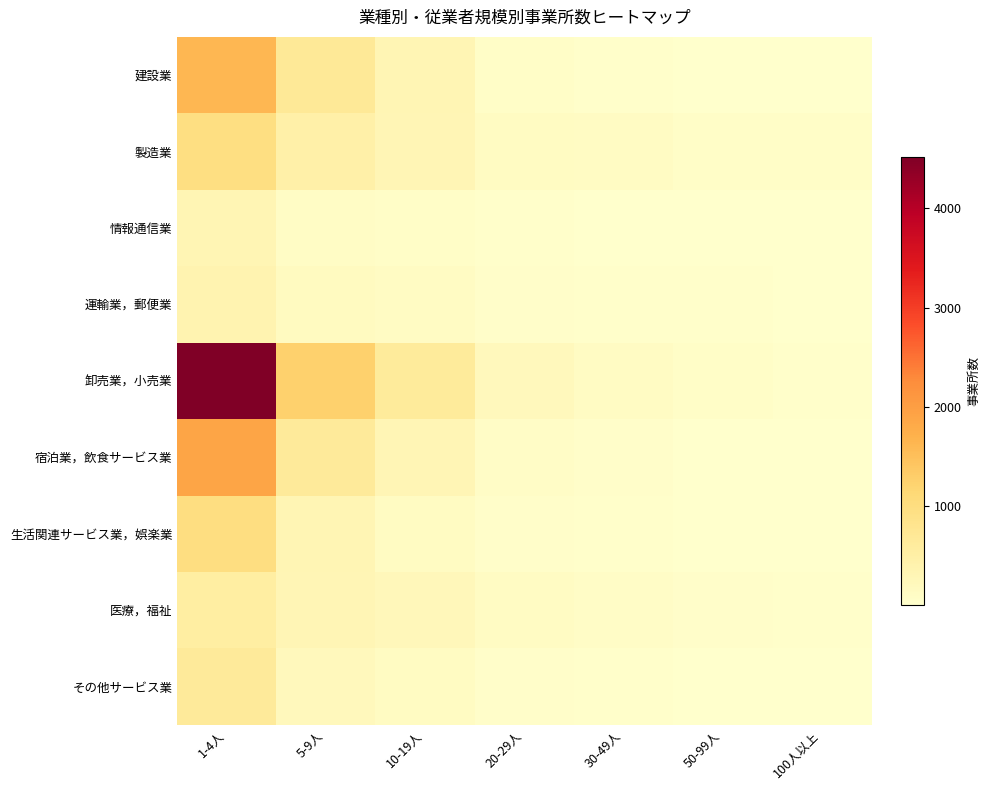

Reading left to right, transcribe all the data shown in this chart.

建設業: 1-4人=1619	5-9人=689	10-19人=316	20-29人=66	30-49人=28	50-99人=18	100人以上=3
製造業: 1-4人=966	5-9人=474	10-19人=297	20-29人=128	30-49人=112	50-99人=62	100人以上=57
情報通信業: 1-4人=312	5-9人=98	10-19人=71	20-29人=22	30-49人=14	50-99人=8	100人以上=4
運輸業，郵便業: 1-4人=358	5-9人=159	10-19人=120	20-29人=55	30-49人=32	50-99人=25	100人以上=18
卸売業，小売業: 1-4人=4521	5-9人=1253	10-19人=621	20-29人=198	30-49人=112	50-99人=58	100人以上=32
宿泊業，飲食サービス業: 1-4人=1876	5-9人=654	10-19人=287	20-29人=78	30-49人=42	50-99人=18	100人以上=6
生活関連サービス業，娯楽業: 1-4人=987	5-9人=312	10-19人=143	20-29人=45	30-49人=22	50-99人=12	100人以上=5
医療，福祉: 1-4人=543	5-9人=287	10-19人=234	20-29人=112	30-49人=78	50-99人=45	100人以上=22
その他サービス業: 1-4人=653	5-9人=212	10-19人=134	20-29人=48	30-49人=28	50-99人=15	100人以上=8